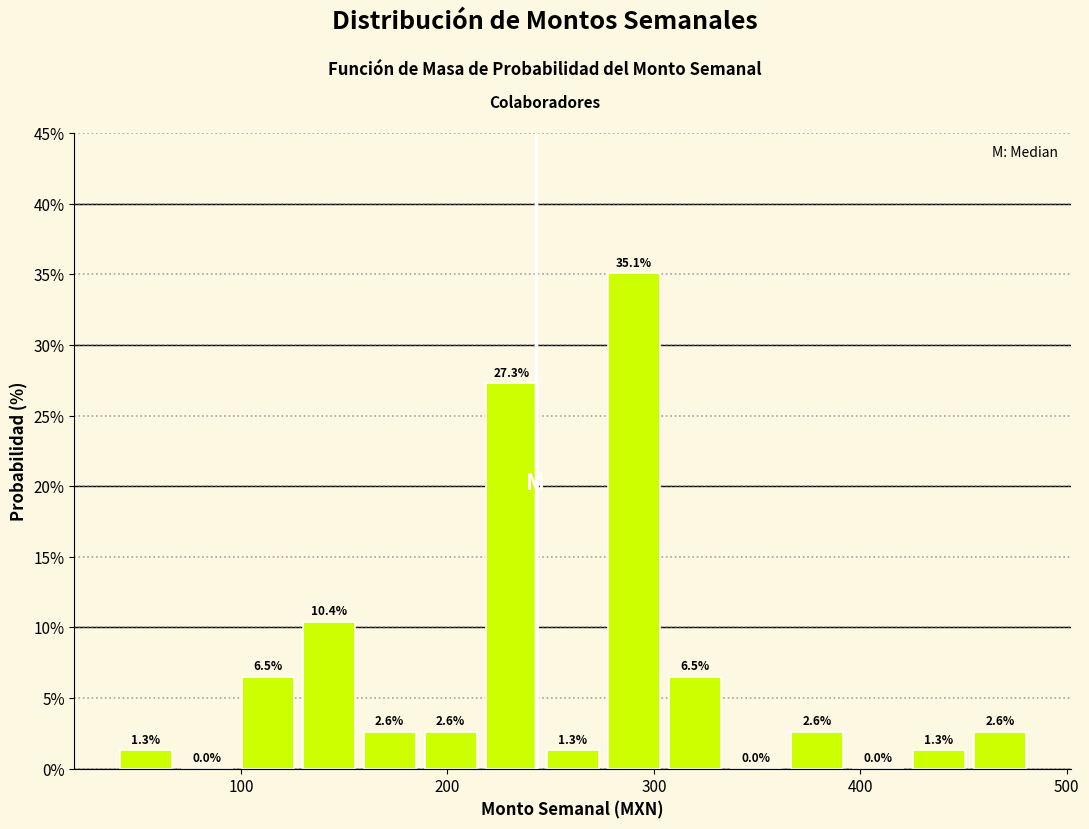

Read against the x-axis, roughly where is the centre of the tallest bar?

290